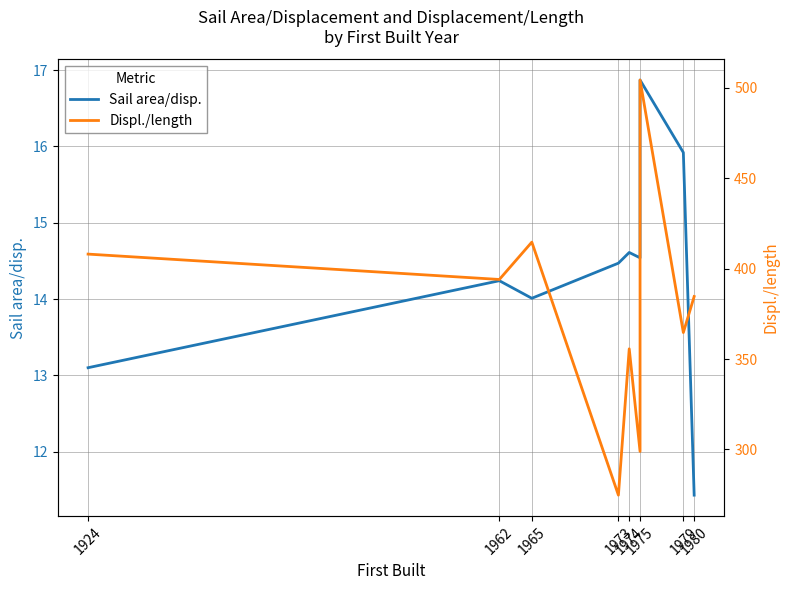

At which label does Sail area/disp. first exceed 14?

1962